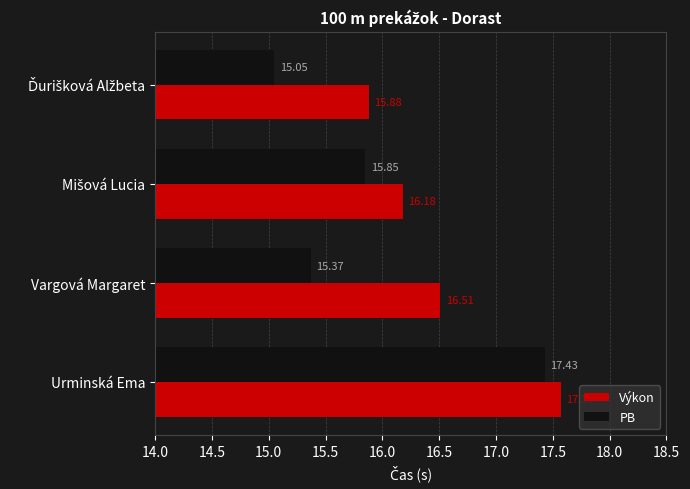

At which label does PB reach its peak?

Urminská Ema